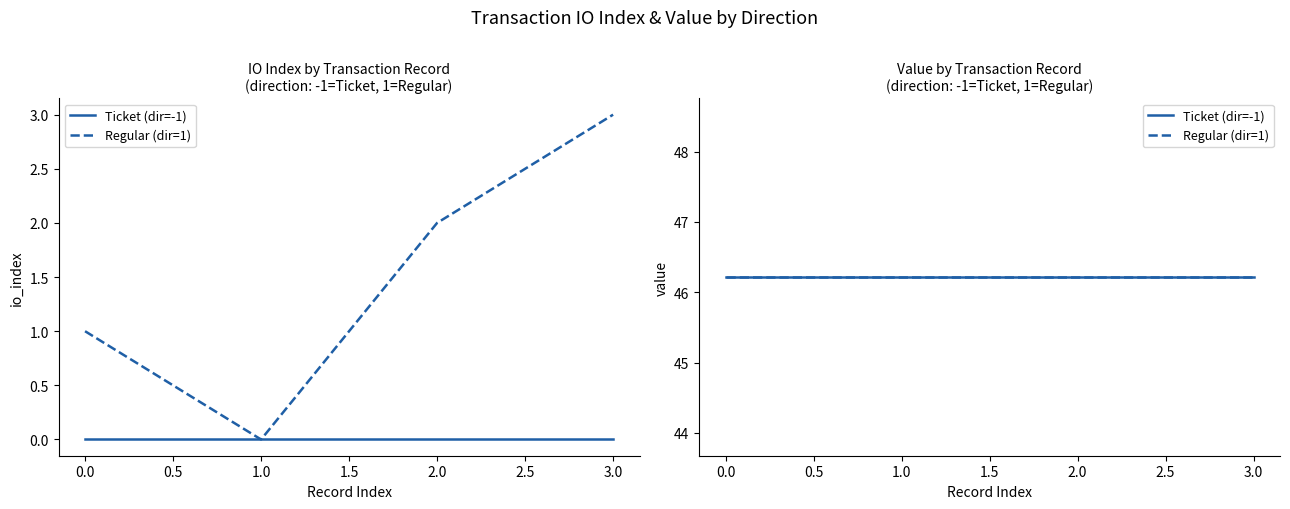

True or false: value and io_index cross at least once.

False